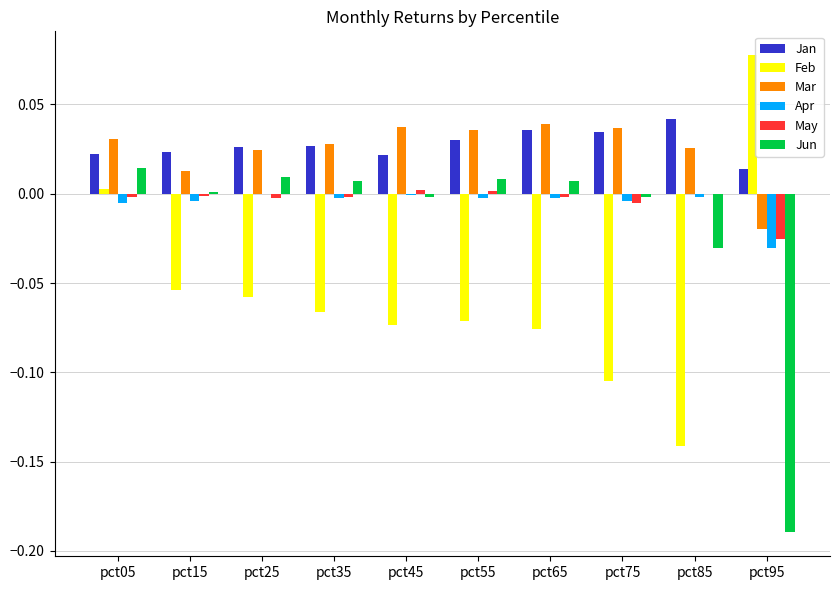

The Jun series shows -0.0 at pct85. True or false?

True